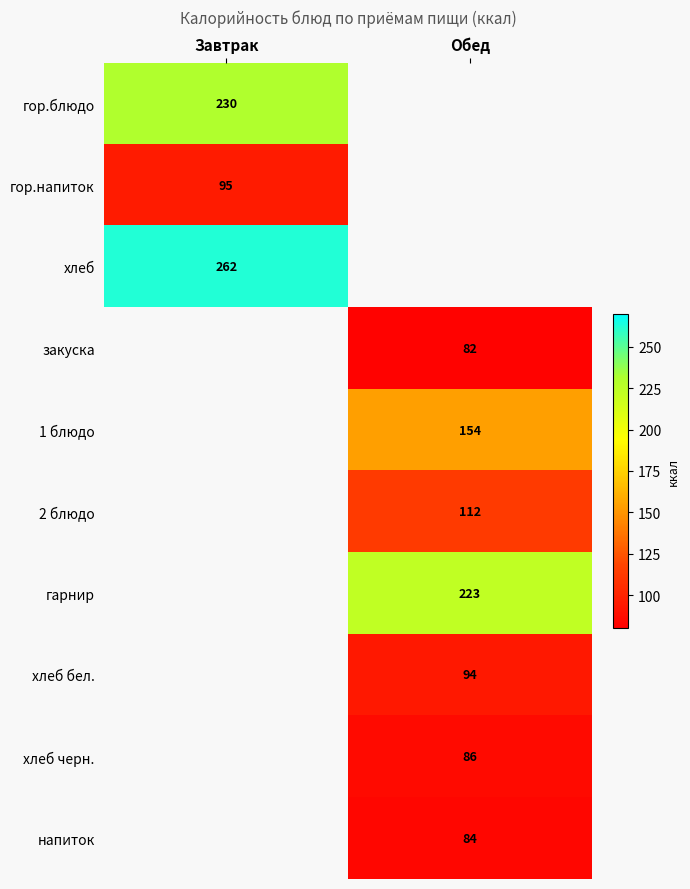

At how many categories does at least one series exceed 103?

2